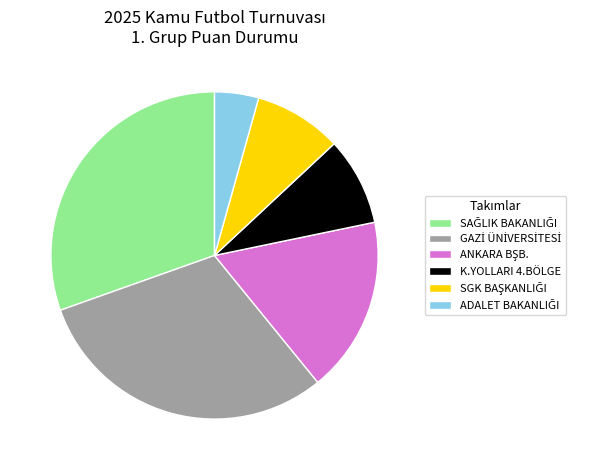

Is there any slice that represents more than half of the pie?

No